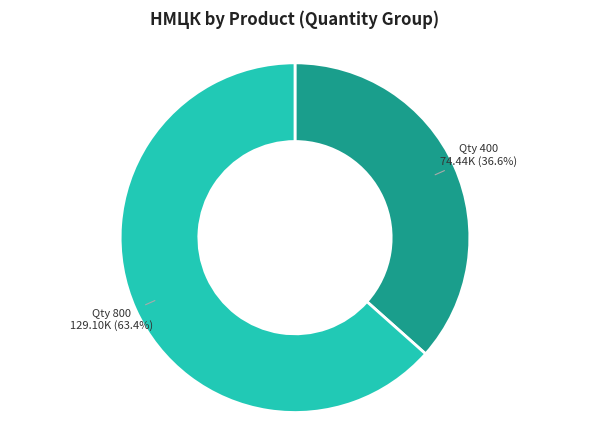

How many segments does this pie chart have?

2